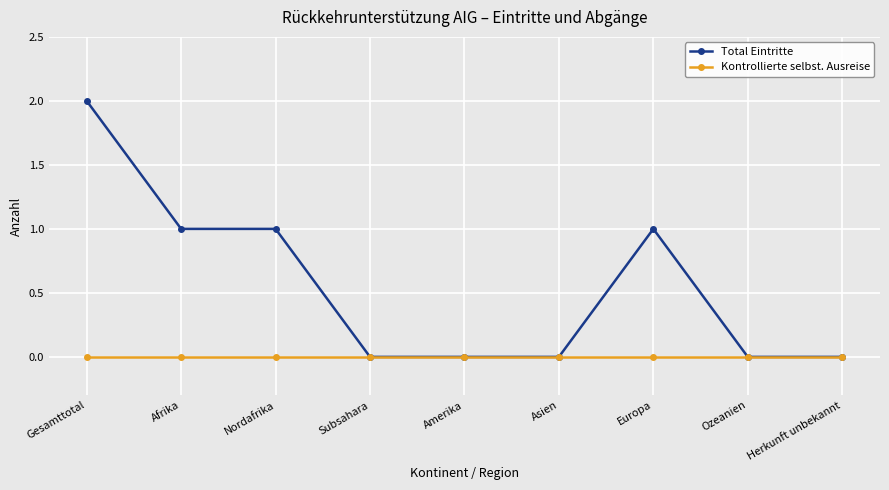

Reading left to right, list all the values displayed in this chart.

Total Eintritte: 2	1	1	0	0	0	1	0	0
Kontrollierte selbst. Ausreise: 0	0	0	0	0	0	0	0	0